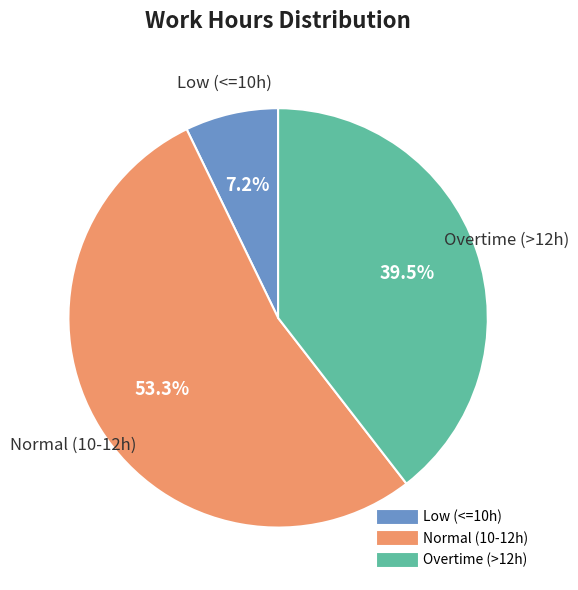

Does any single category account for the majority?

Yes